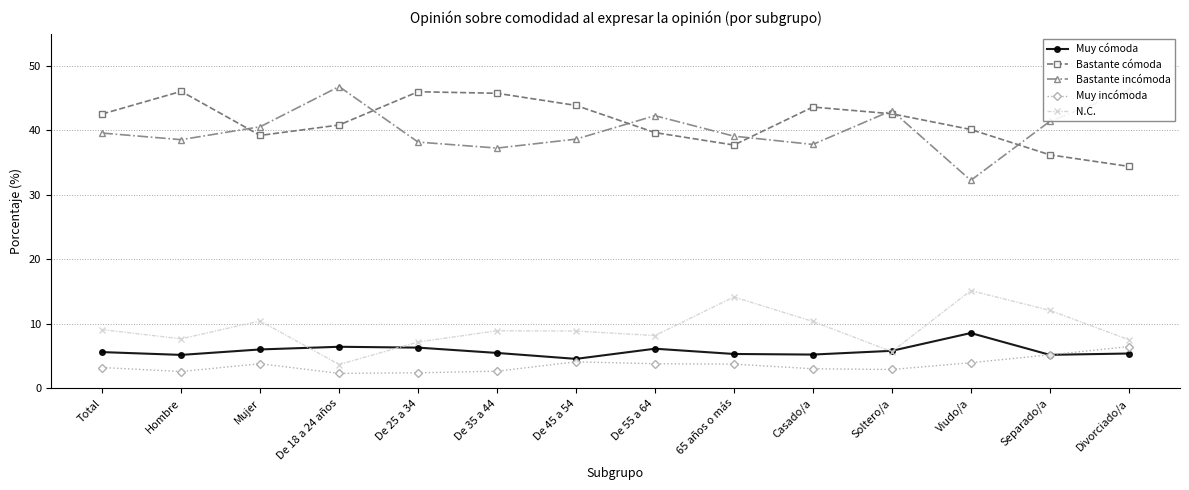

What is the sum of the Bastante cómoda values at De 25 a 34 and De 45 a 54?

89.9